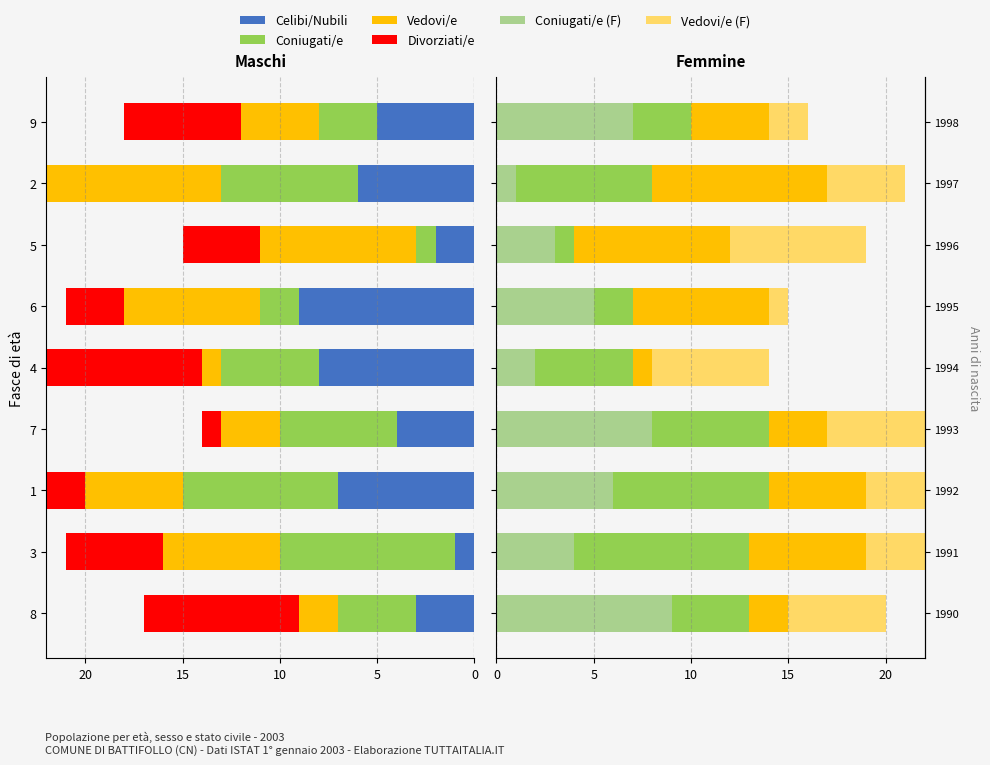

Are the bars horizontal?

Yes